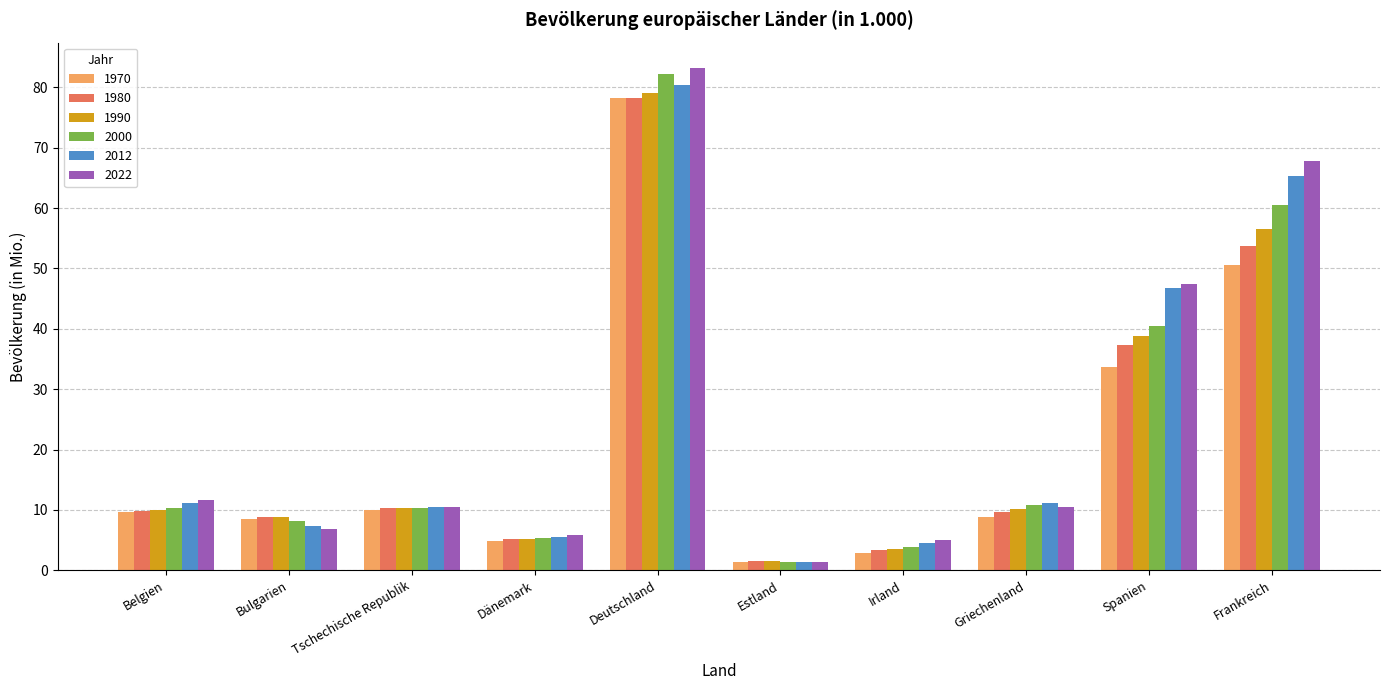

Which category has the highest value in the 2012 series?

Deutschland